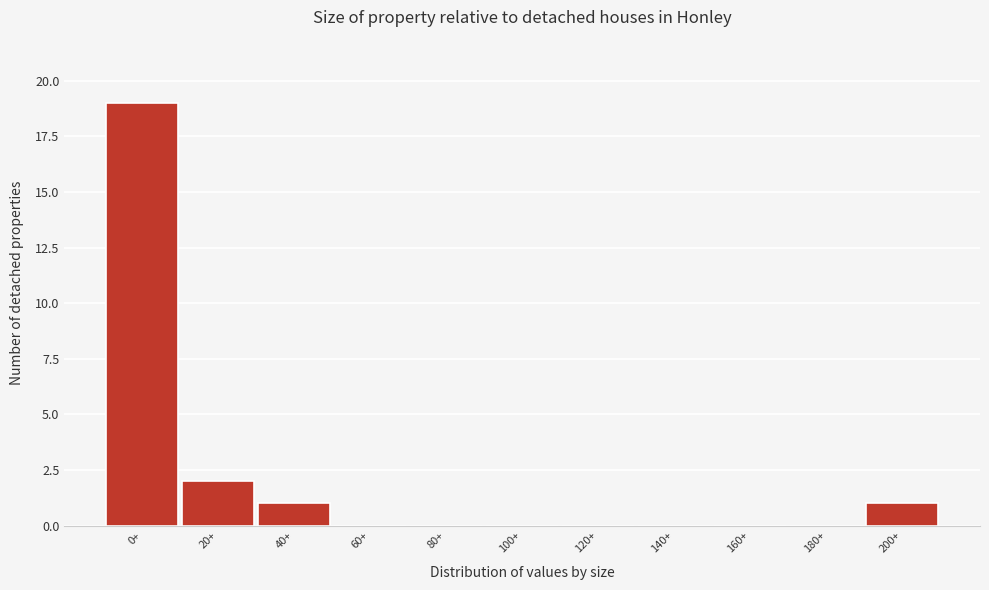

Reading left to right, list all the values displayed in this chart.

0+=19	20+=2	40+=1	60+=0	80+=0	100+=0	120+=0	140+=0	160+=0	180+=0	200+=1